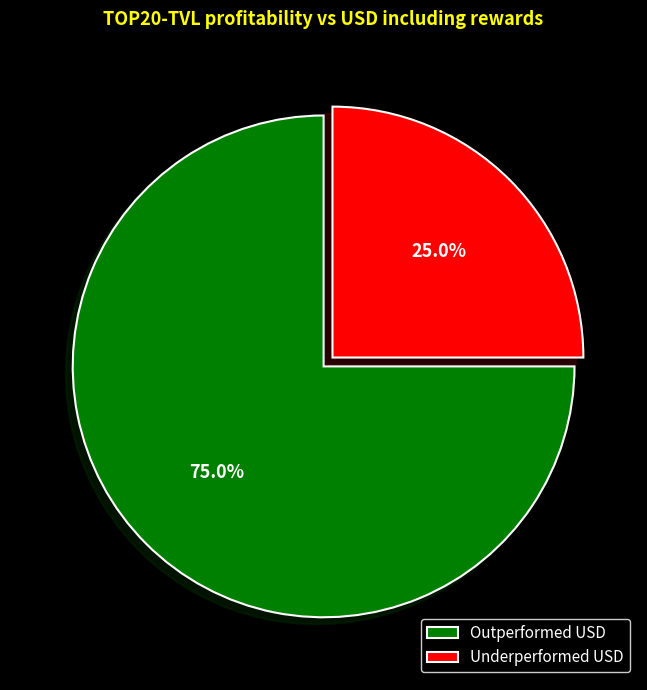

Combined, do Outperformed USD and Underperformed USD account for over 50%?

Yes